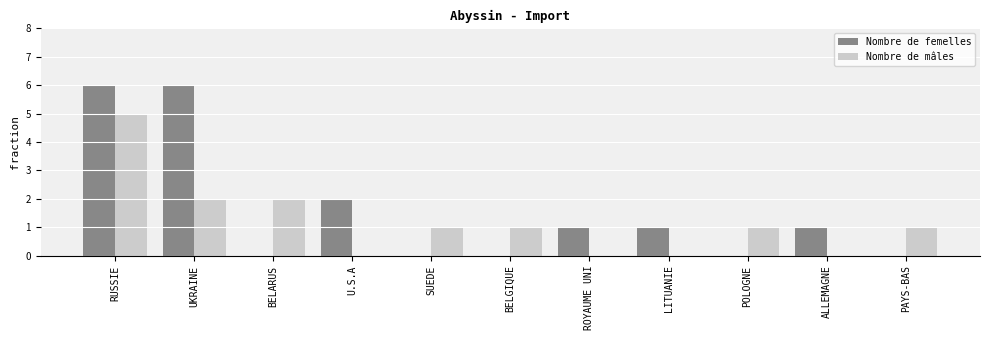

What is the greatest value displayed?

6